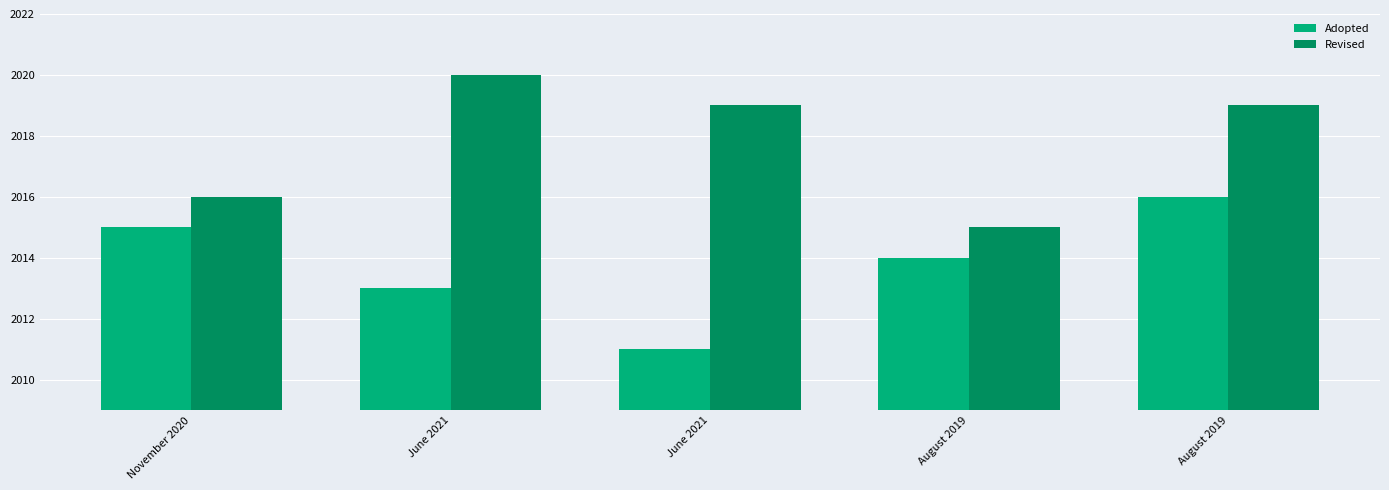

Which has a higher value, June 2021 or June 2021?

June 2021